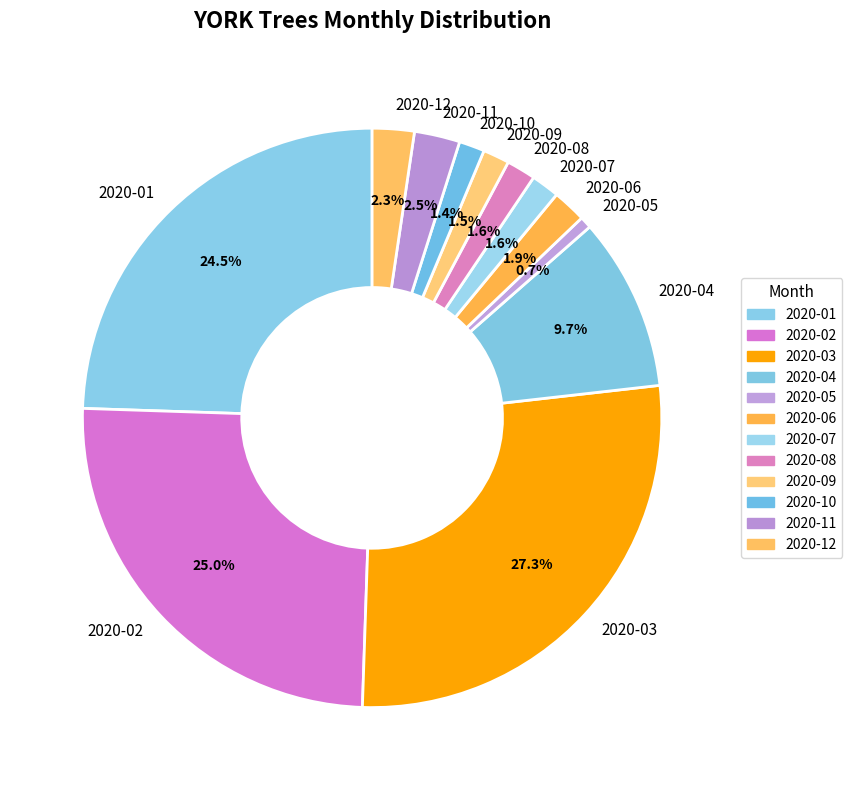

Count the number of slices in the pie.

12